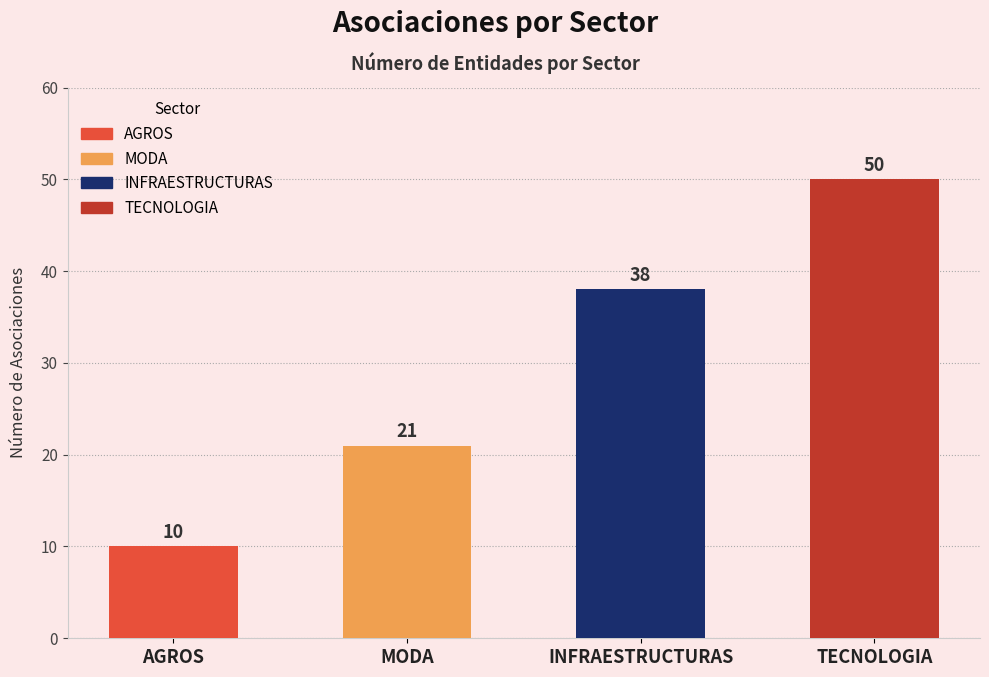

Rank the categories by value from lowest to highest.

AGROS, MODA, INFRAESTRUCTURAS, TECNOLOGIA